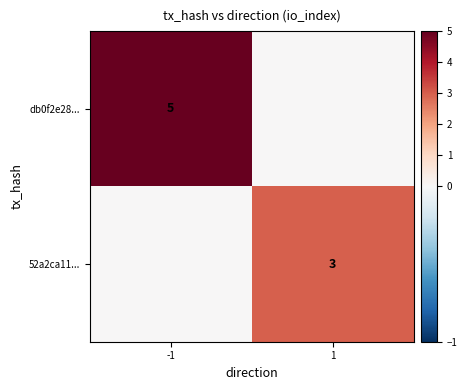

The value of db0f2e28... at -1 is 9. True or false?

False